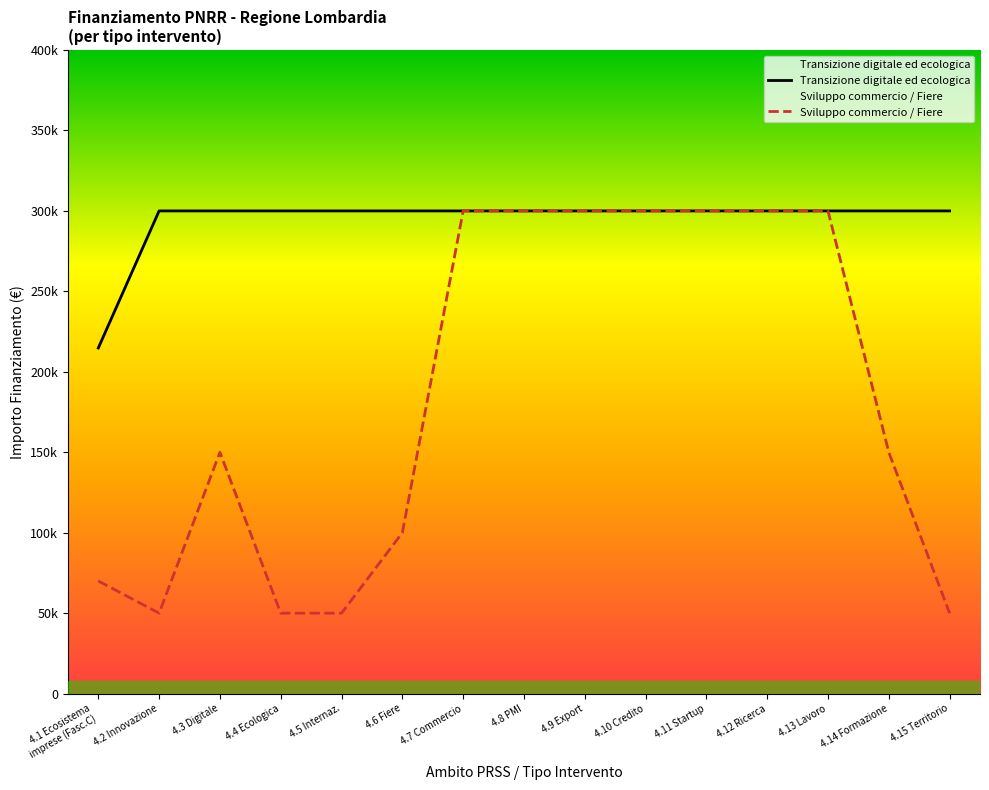

Which series has the largest total across all categories?

Transizione digitale ed ecologica